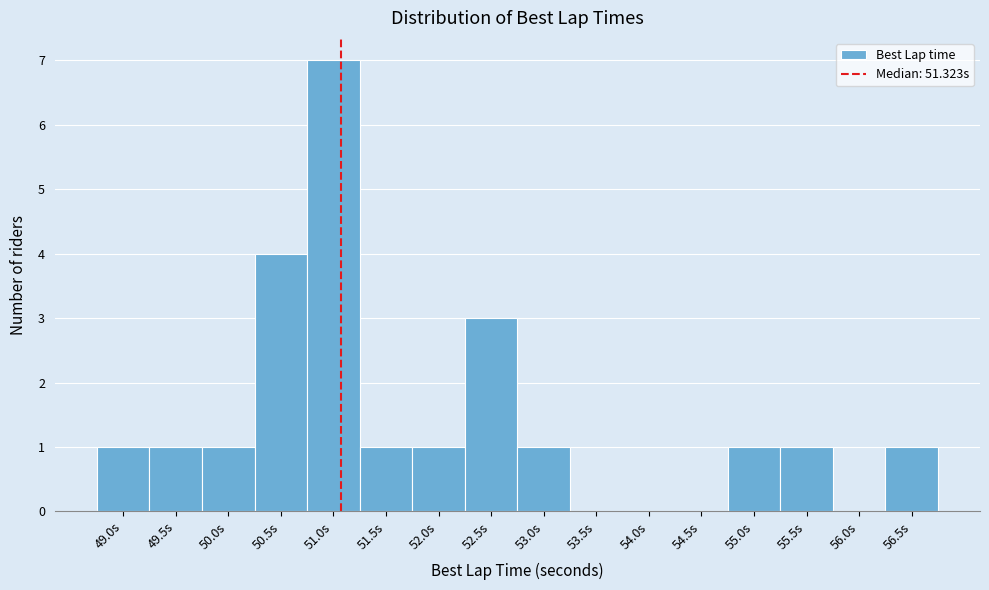

Reading right to left, transcribe all the data shown in this chart.

56.5s=1	56.0s=0	55.5s=1	55.0s=1	54.5s=0	54.0s=0	53.5s=0	53.0s=1	52.5s=3	52.0s=1	51.5s=1	51.0s=7	50.5s=4	50.0s=1	49.5s=1	49.0s=1